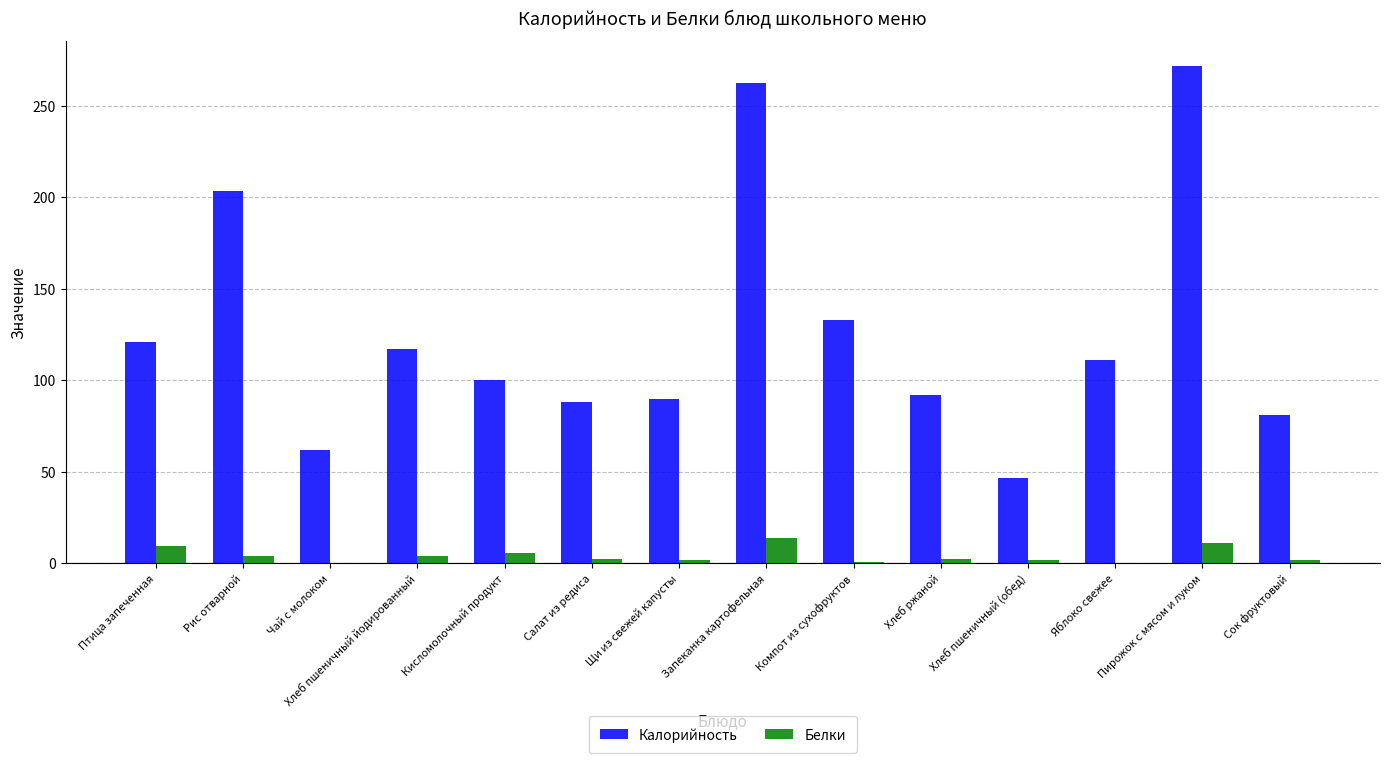

The value of Калорийность at Птица запеченная is 121.0. True or false?

True